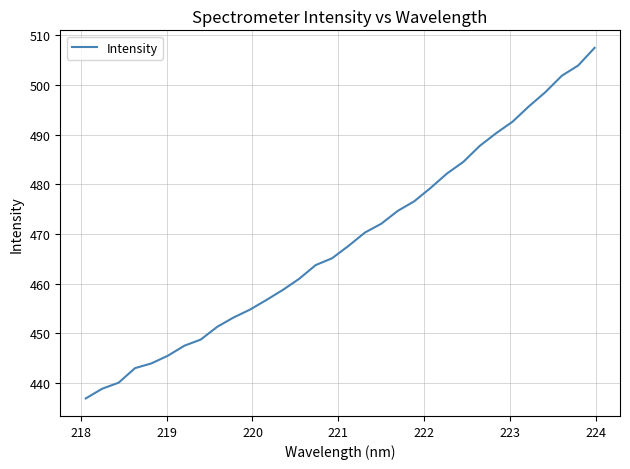

What is the difference between the maximum and minimum values?

70.7